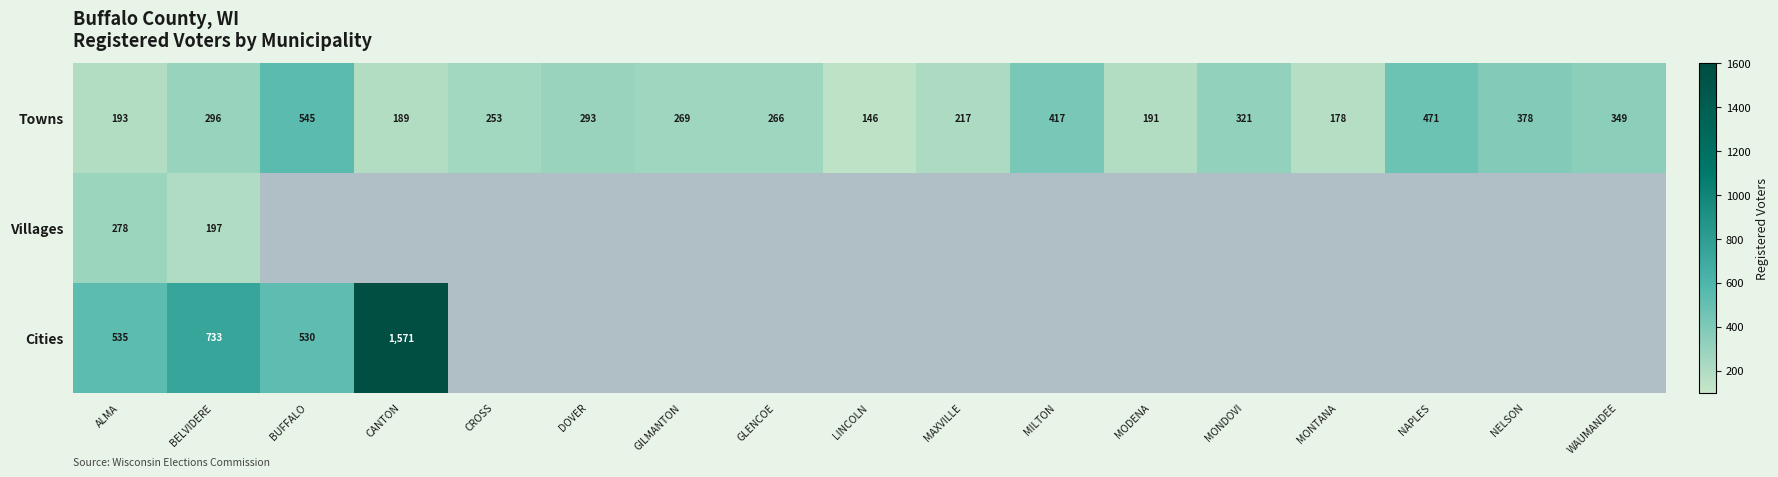

What value does the Towns series have at MODENA, to the nearest 50?

200